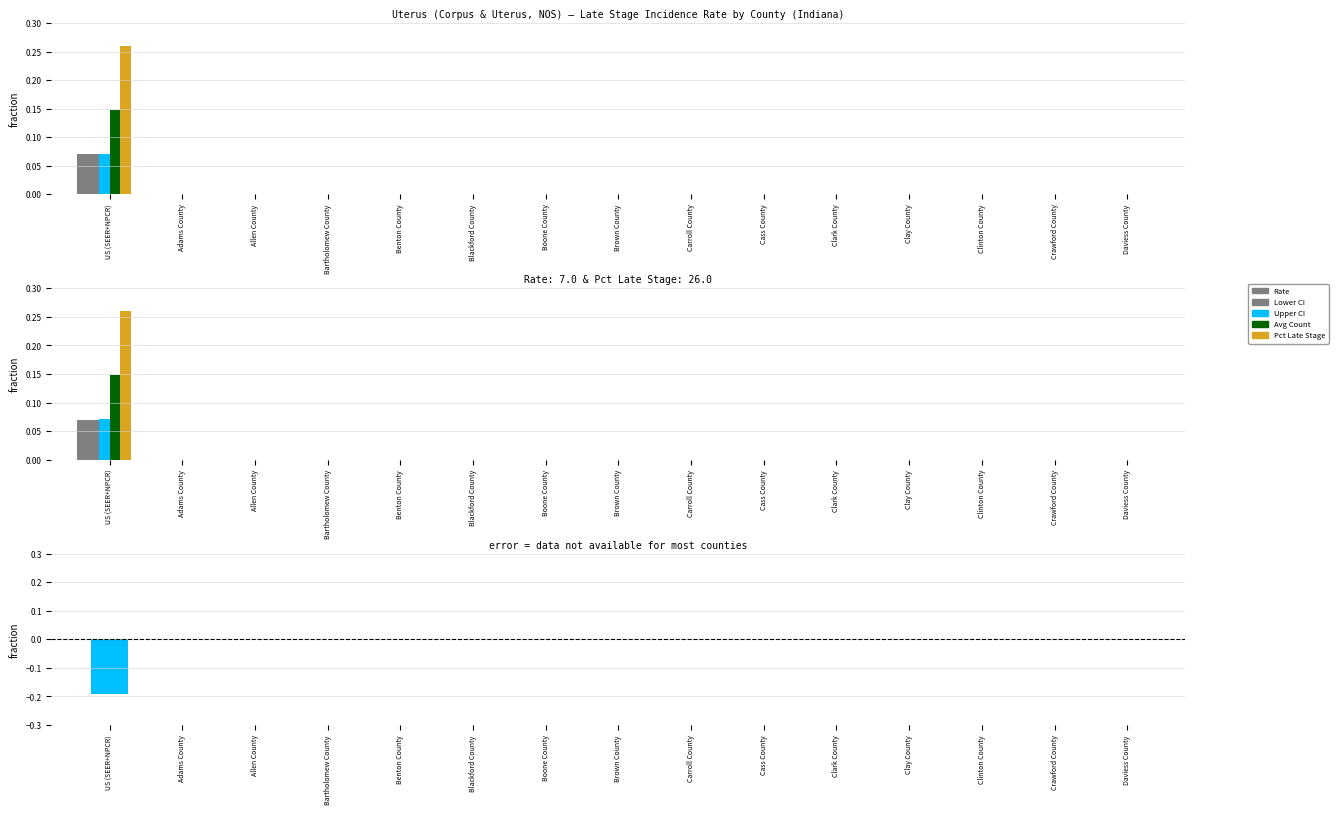

What is the sum of all Upper CI values?

0.1